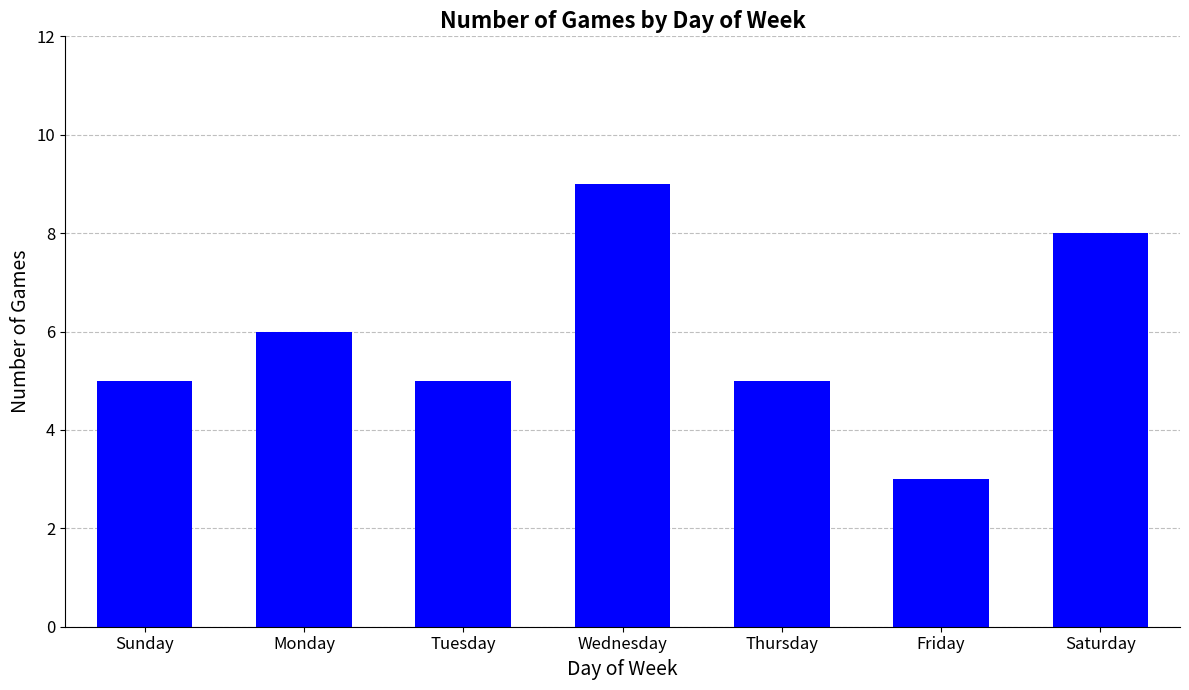

What is the label of the 3rd bar from the left?

Tuesday